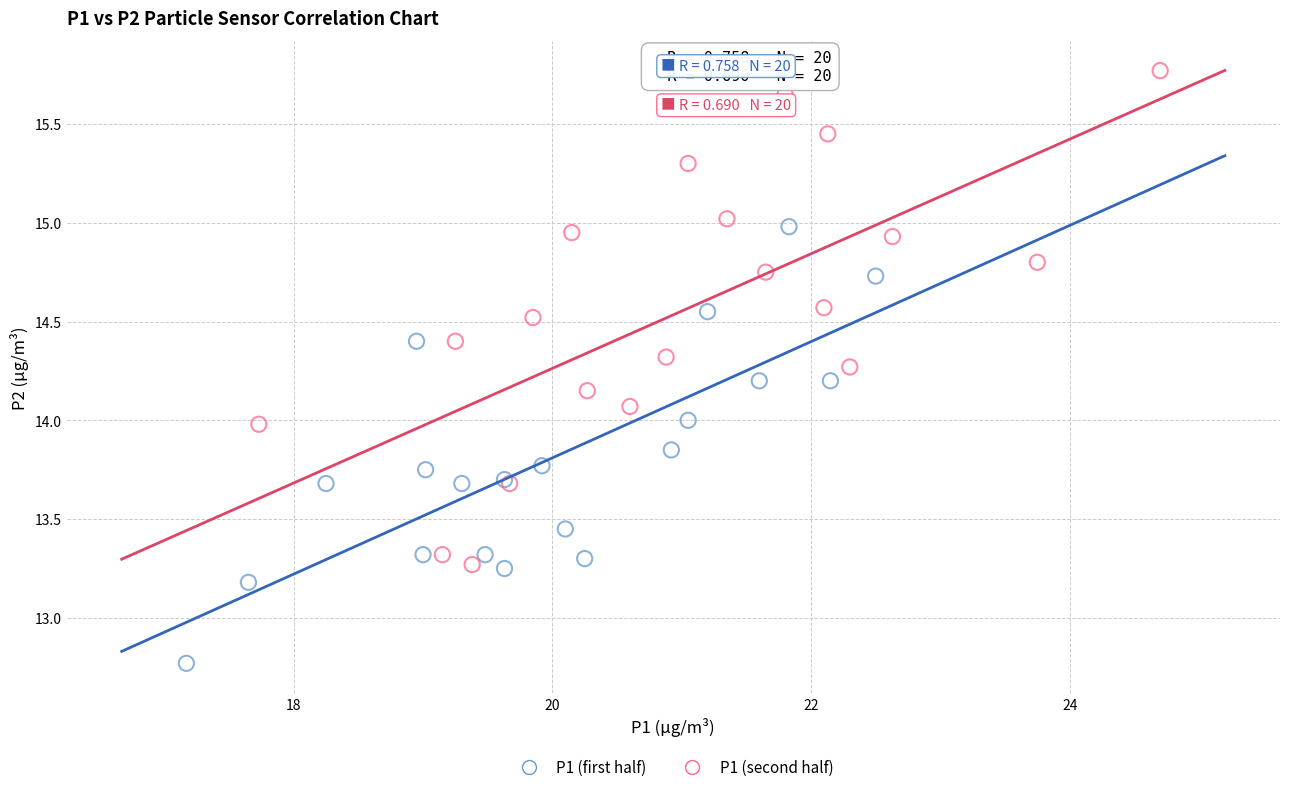

Which series reaches the minimum Y coordinate?

P1 (first half)